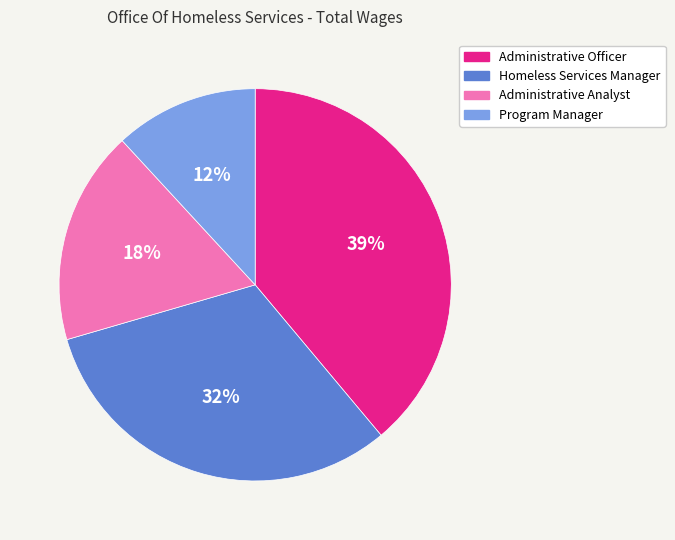

Does any single category account for the majority?

No